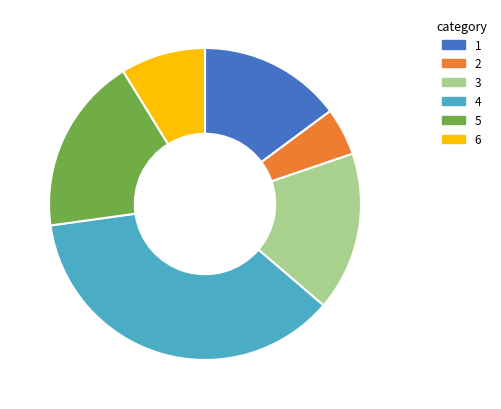

What is the ratio of the value at 3 to the value at 6?

1.9